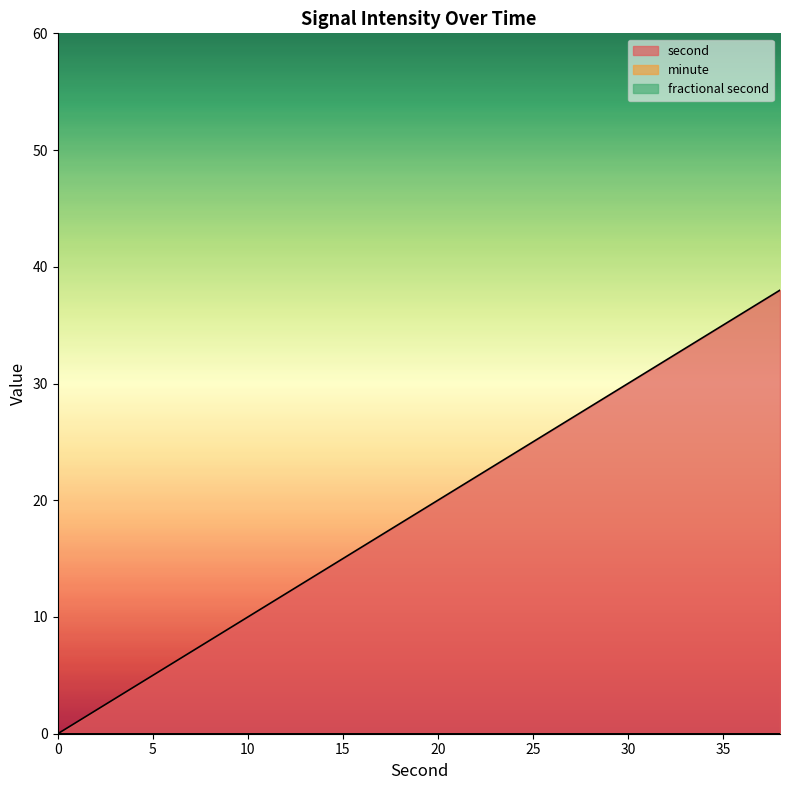

The second series shows 12 at 12. True or false?

True